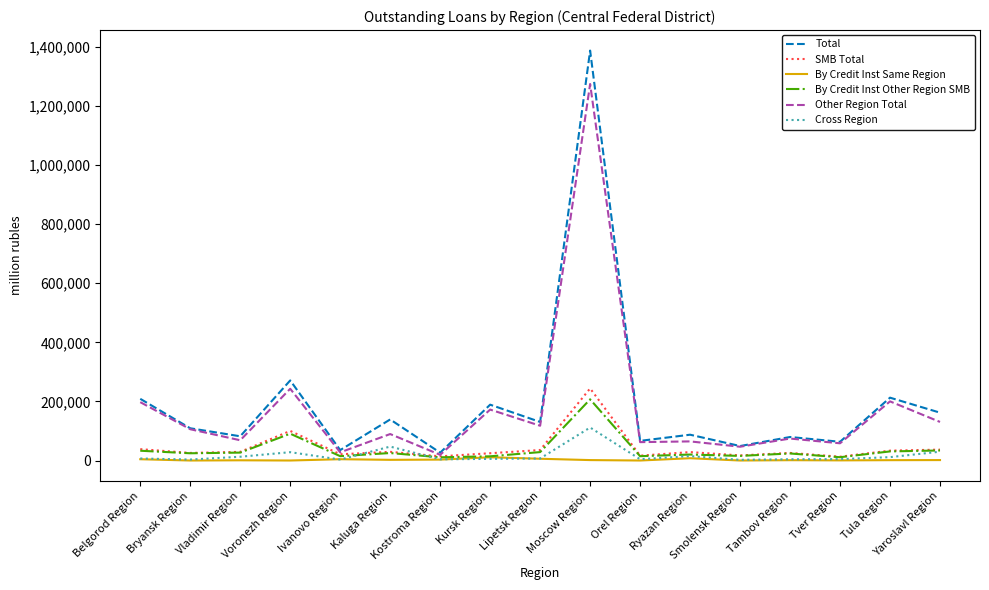

In By Credit Inst Other Region SMB, how many points are higher than both neighbors (excluding endpoints)?

5